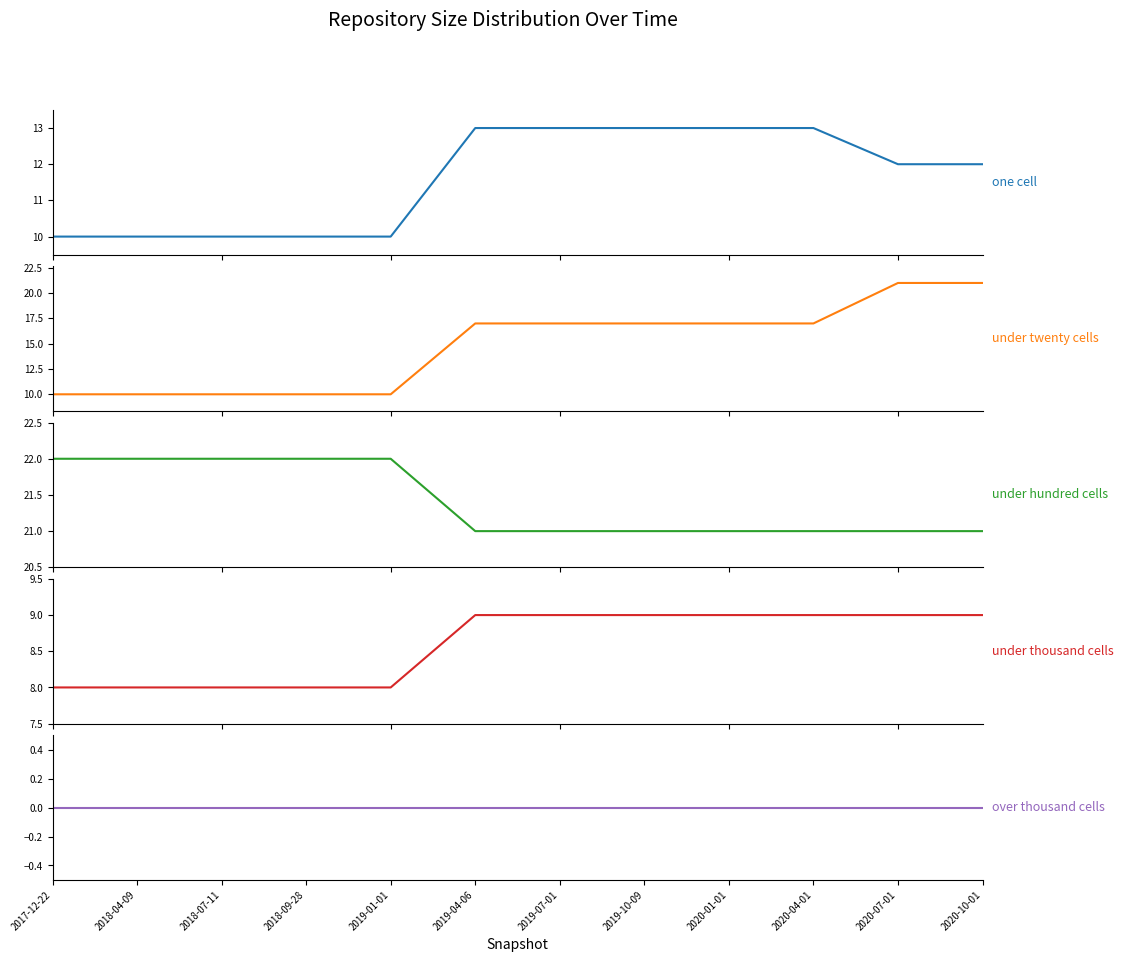

How many categories are shown in the chart?

12